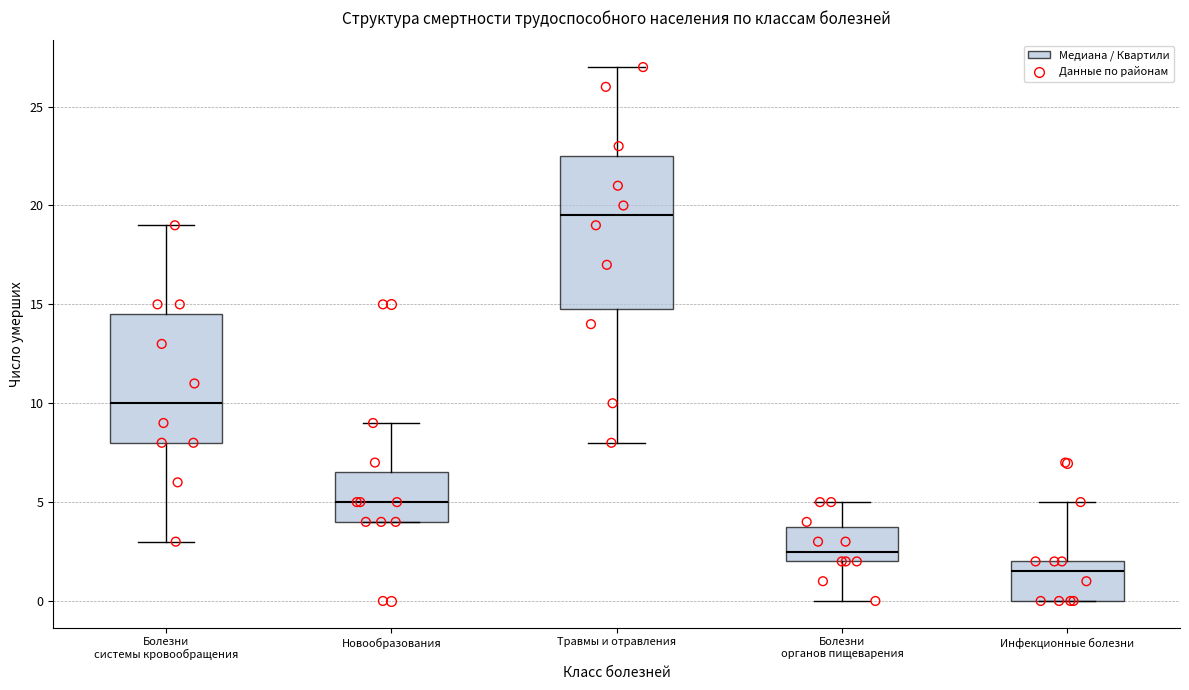

Reading left to right, transcribe this box plot: for each box, give where its median line is, the range the box spans, and where its two whiskers end, as read against the y-axis. The values are not printed on the chart, so give them approximately, as read against the axis.

Болезни системы кровообращения: median 10.0, box 8.0 to 14.5, whiskers 3.0 to 19.0
Новообразования: median 5.0, box 4.0 to 6.5, whiskers 4.0 to 9.0
Травмы и отравления: median 19.5, box 15.0 to 22.5, whiskers 8.0 to 27.0
Болезни органов пищеварения: median 2.5, box 2.0 to 4.0, whiskers 0.0 to 5.0
Инфекционные болезни: median 1.5, box 0.0 to 2.0, whiskers 0.0 to 5.0